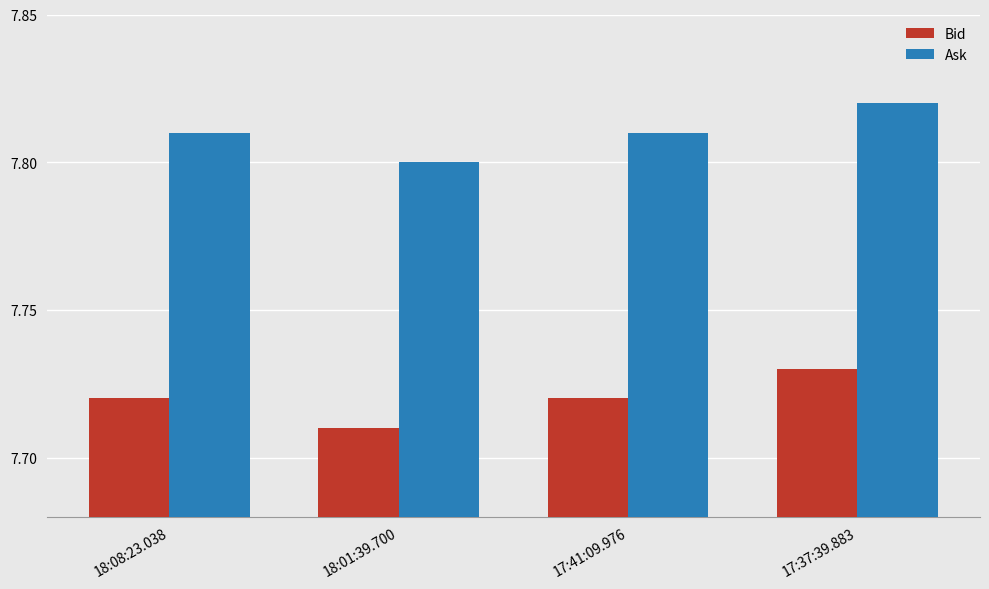

Where is Bid nearest to the value 7?

18:01:39.700